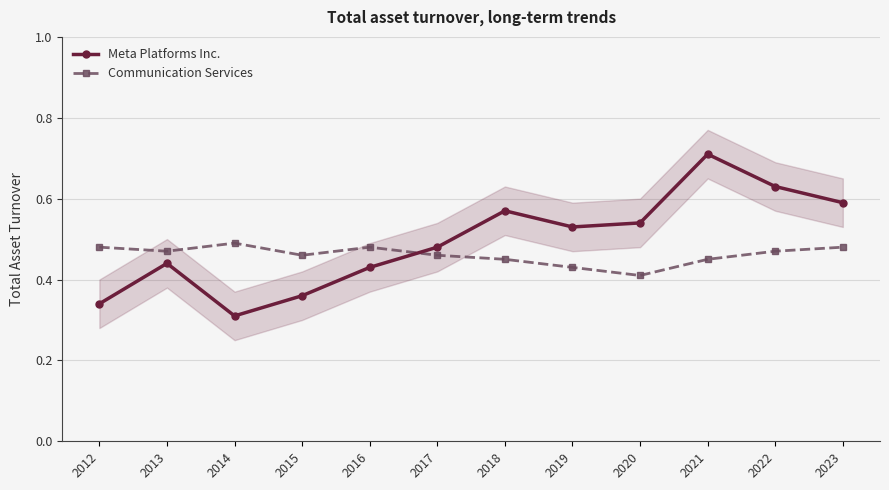

What is the sum of all Meta Platforms Inc. values?

5.9